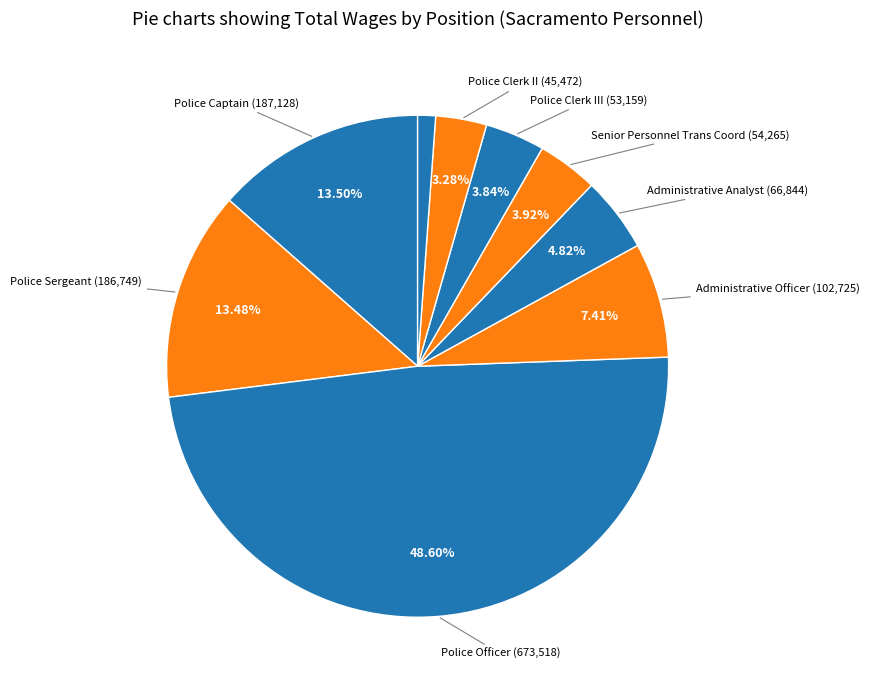

Is there a majority slice in this chart?

No